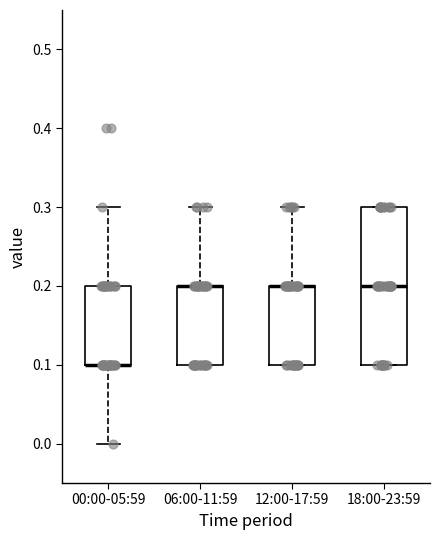

Reading left to right, transcribe this box plot: for each box, give where its median line is, the range the box spans, and where its two whiskers end, as read against the y-axis. The values are not printed on the chart, so give them approximately, as read against the axis.

00:00-05:59: median 0.1 (drawn on the box's lower edge), box 0.1 to 0.2, whiskers 0.0 to 0.3
06:00-11:59: median 0.2 (drawn on the box's upper edge), box 0.1 to 0.2, whiskers 0.1 to 0.3
12:00-17:59: median 0.2 (drawn on the box's upper edge), box 0.1 to 0.2, whiskers 0.1 to 0.3
18:00-23:59: median 0.2, box 0.1 to 0.3, whiskers 0.1 to 0.3